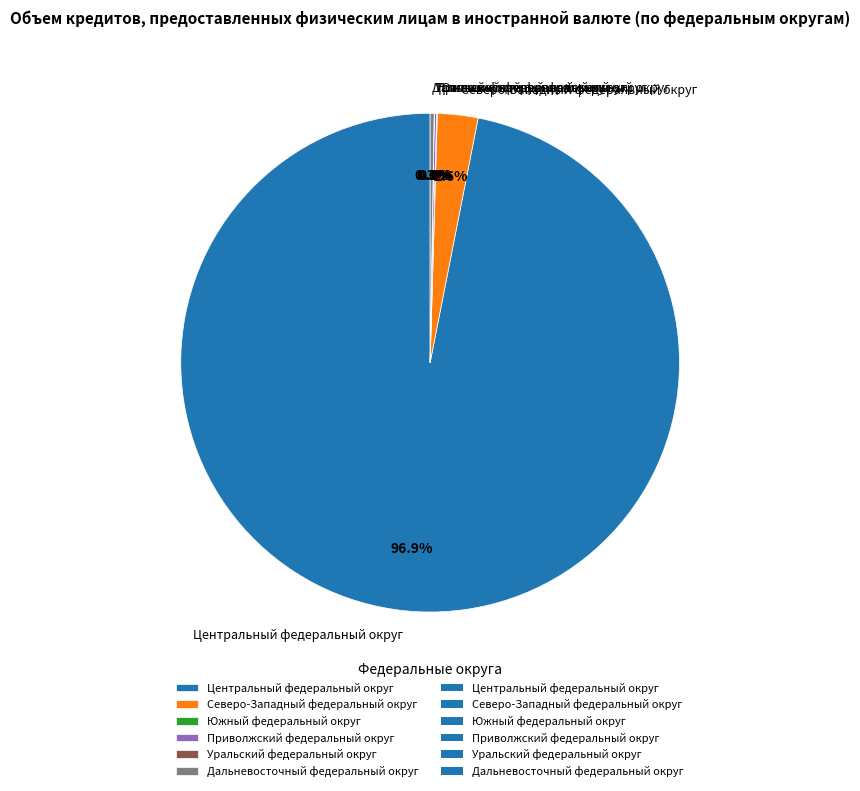

Does Центральный федеральный округ account for over 50% of the chart?

Yes